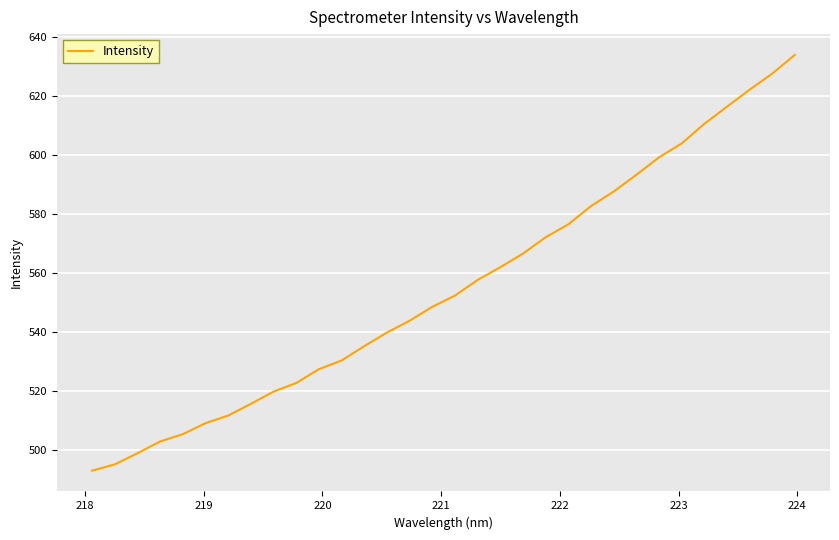

What is the minimum value shown in the chart?

493.0